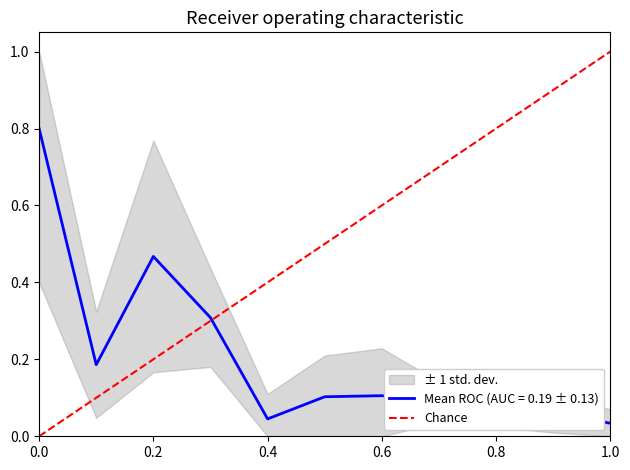

Is it true that Mean ROC (AUC = 0.19 ± 0.13) equals 0.8 at 0.0?

True